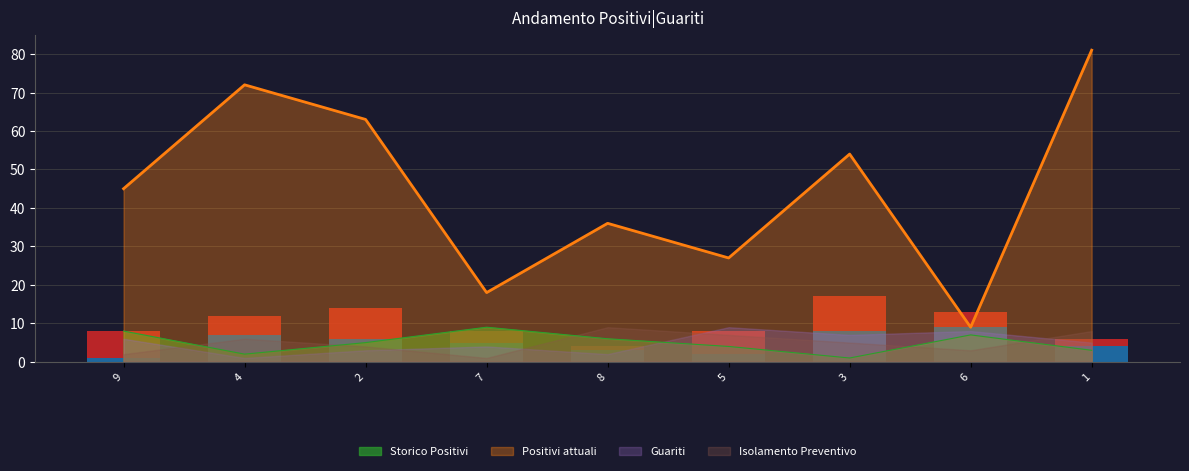

True or false: Guariti and Isolamento Preventivo cross at least once.

False